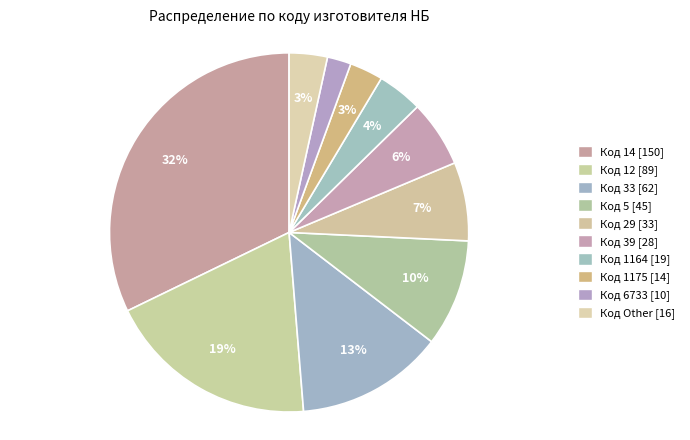

How many slices are in this pie chart?

10